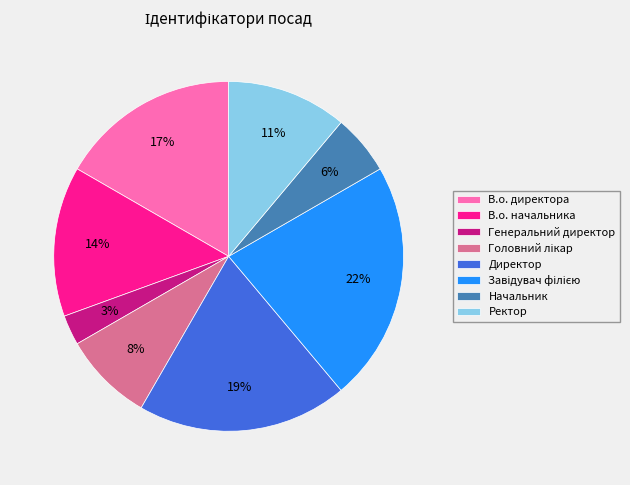

Is there any slice that represents more than half of the pie?

No